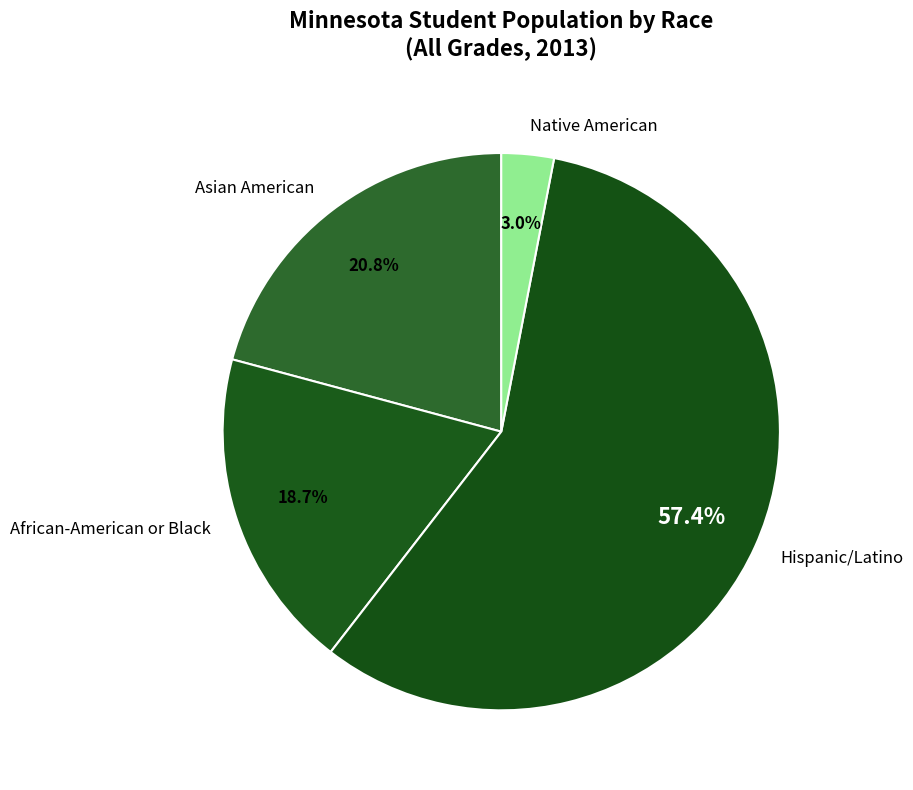

Rank the categories by value from highest to lowest.

Hispanic/Latino, Asian American, African-American or Black, Native American